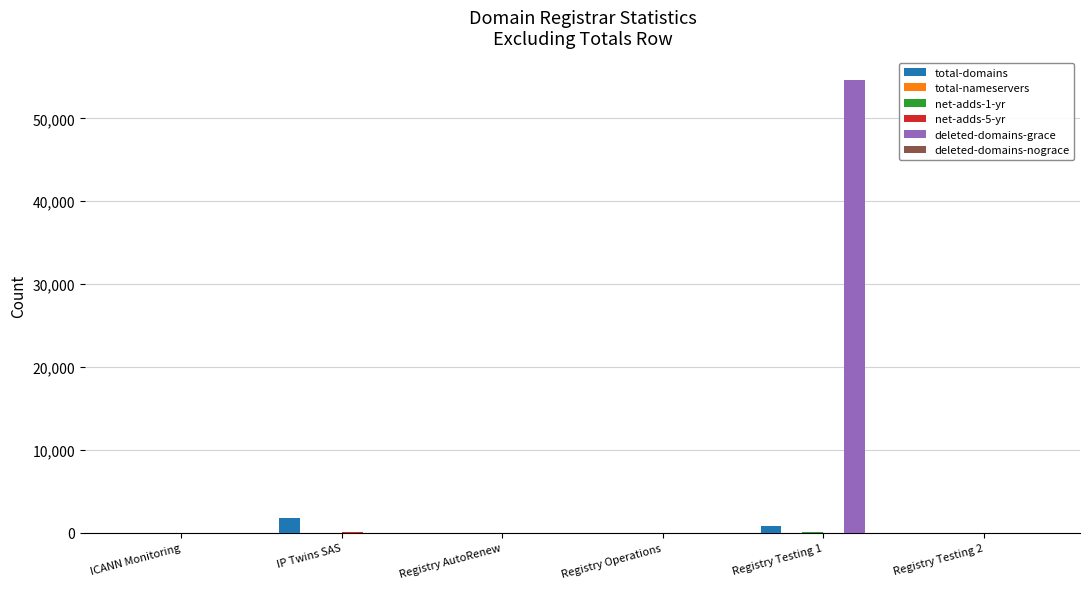

At which category is the sum across all series the highest?

Registry Testing 1